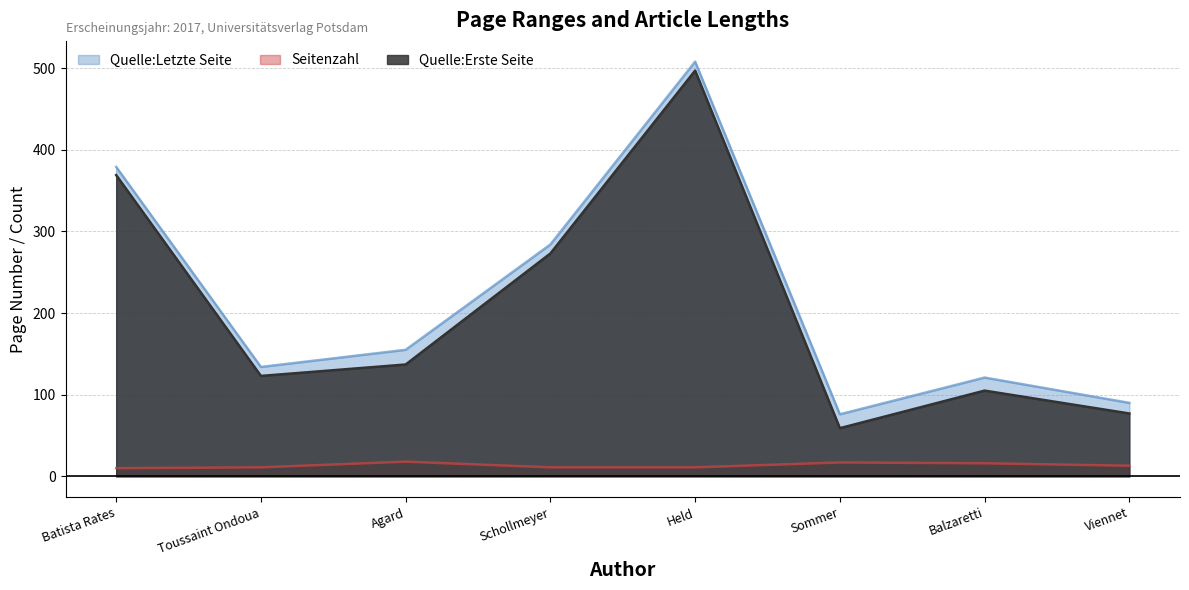

What is the total value across all series at Batista Rates?

758